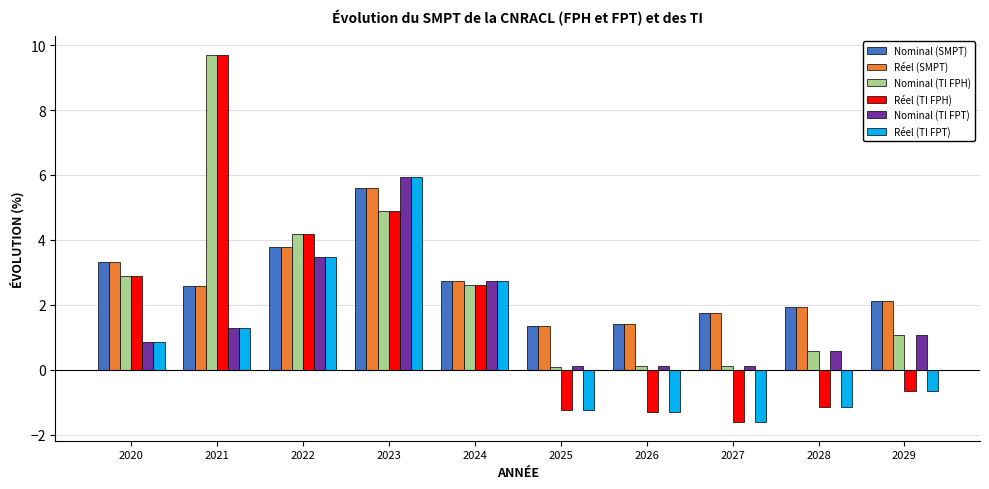

Reading right to left, transcribe all the data shown in this chart.

Nominal (SMPT): 2029=2.1	2028=1.9	2027=1.8	2026=1.4	2025=1.4	2024=2.7	2023=5.6	2022=3.8	2021=2.6	2020=3.3
Réel (SMPT): 2029=2.1	2028=1.9	2027=1.8	2026=1.4	2025=1.4	2024=2.7	2023=5.6	2022=3.8	2021=2.6	2020=3.3
Nominal (TI FPH): 2029=1.1	2028=0.6	2027=0.1	2026=0.1	2025=0.1	2024=2.6	2023=4.9	2022=4.2	2021=9.7	2020=2.9
Réel (TI FPH): 2029=-0.7	2028=-1.1	2027=-1.6	2026=-1.3	2025=-1.2	2024=2.6	2023=4.9	2022=4.2	2021=9.7	2020=2.9
Nominal (TI FPT): 2029=1.1	2028=0.6	2027=0.1	2026=0.1	2025=0.1	2024=2.7	2023=5.9	2022=3.5	2021=1.3	2020=0.8
Réel (TI FPT): 2029=-0.7	2028=-1.1	2027=-1.6	2026=-1.3	2025=-1.2	2024=2.7	2023=5.9	2022=3.5	2021=1.3	2020=0.8